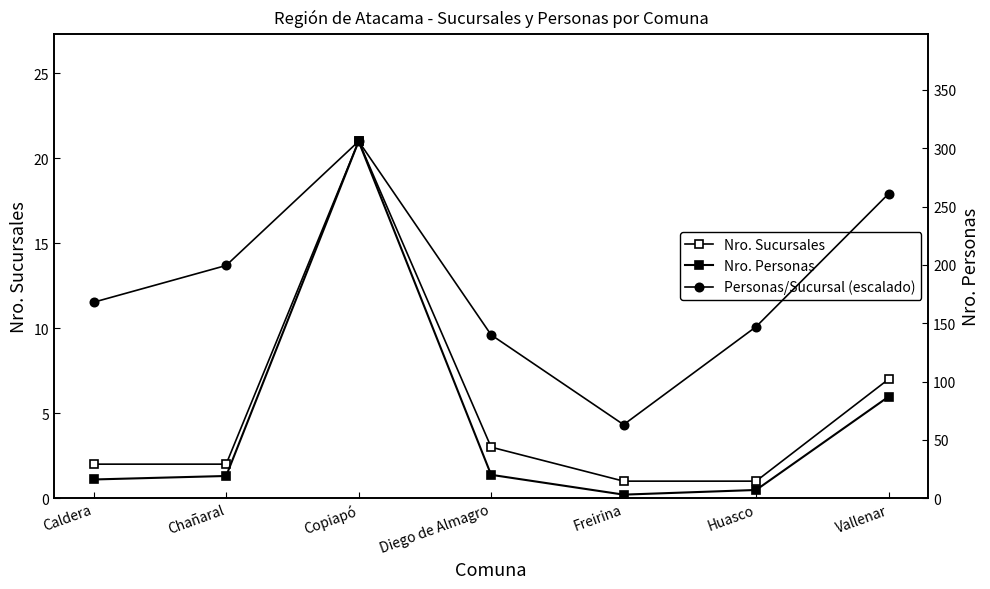

How many interior local valleys does the Personas/Sucursal (escalado) series have?

1